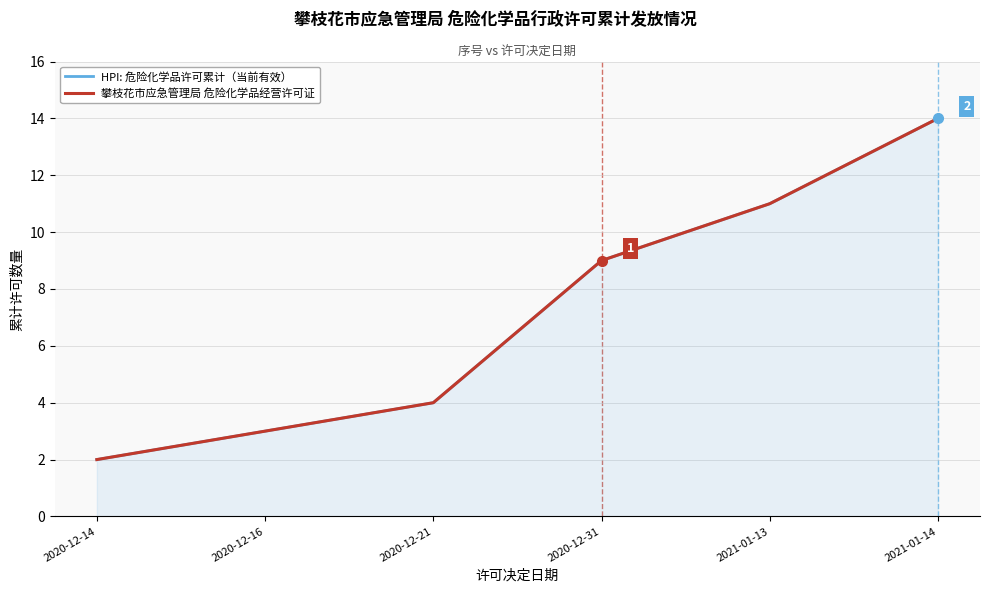

What is the maximum value shown in the chart?

14